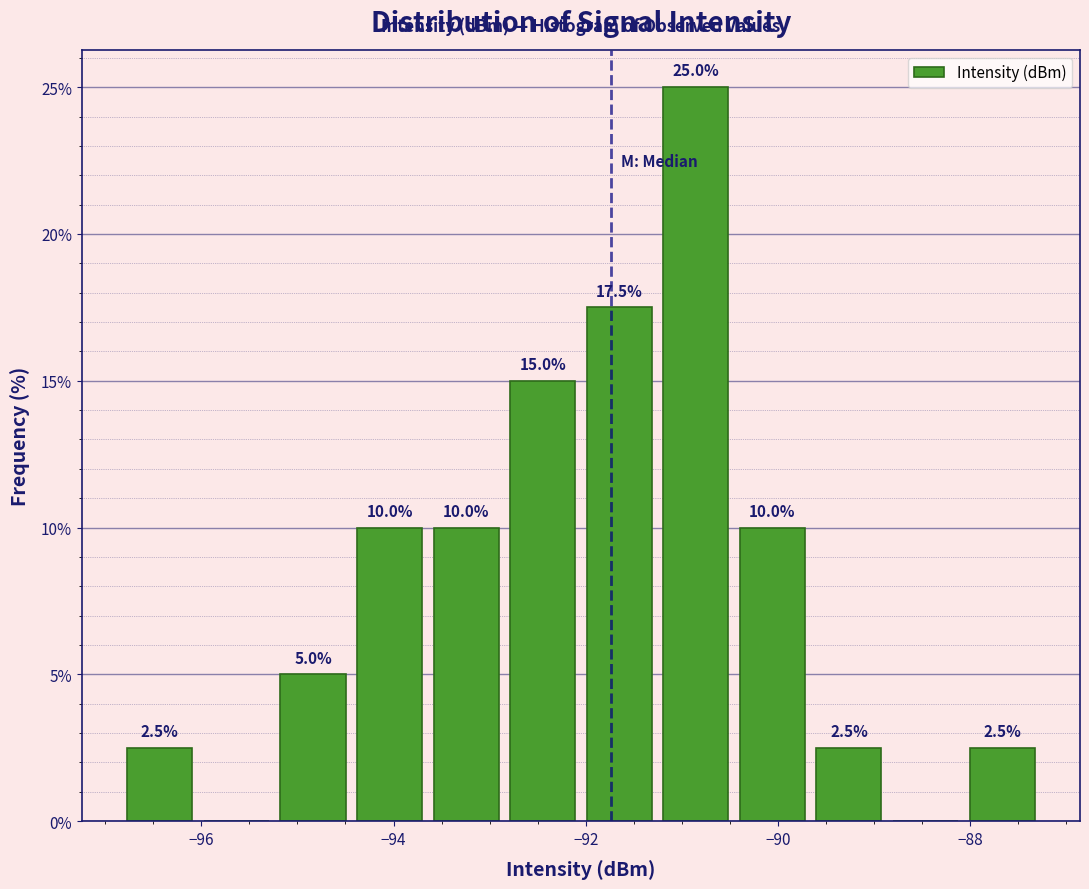

Around what value on the x-axis is the tallest bar? Give the approximate position of its centre, as read against the axis.

-90.8